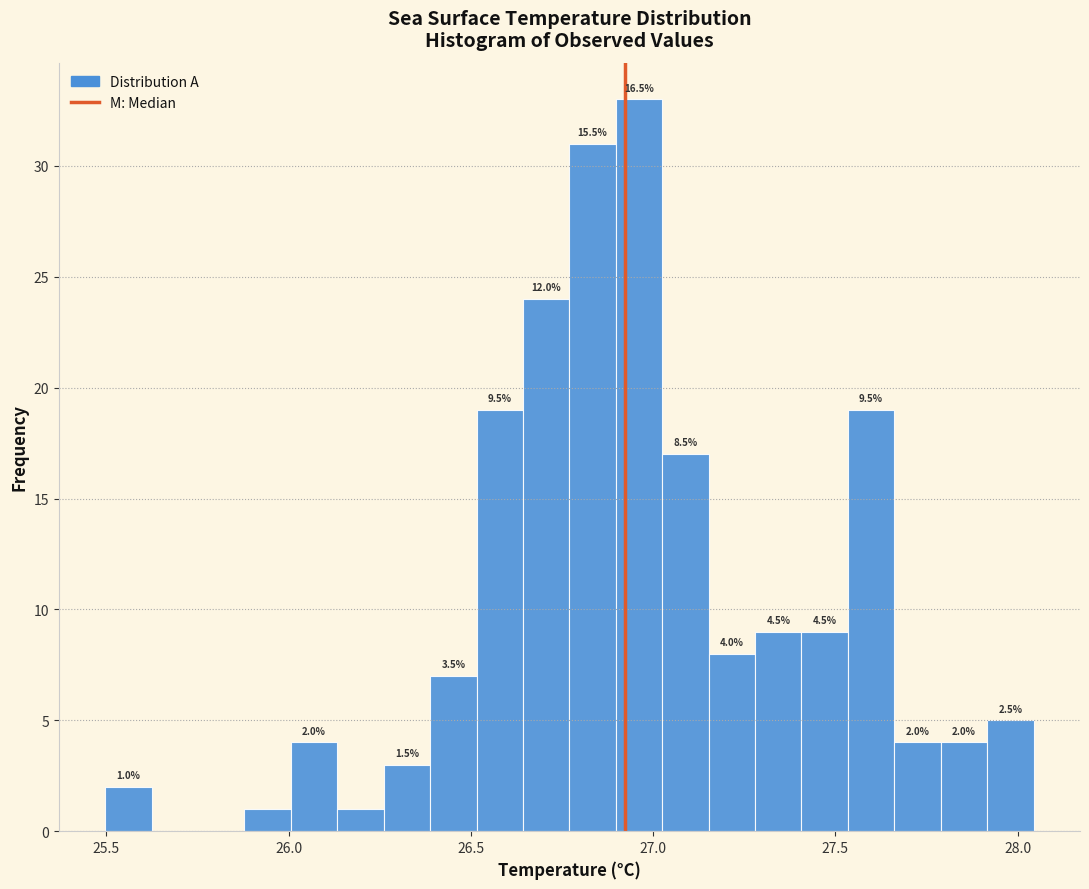

Around what value on the x-axis is the tallest bar? Give the approximate position of its centre, as read against the axis.

26.95